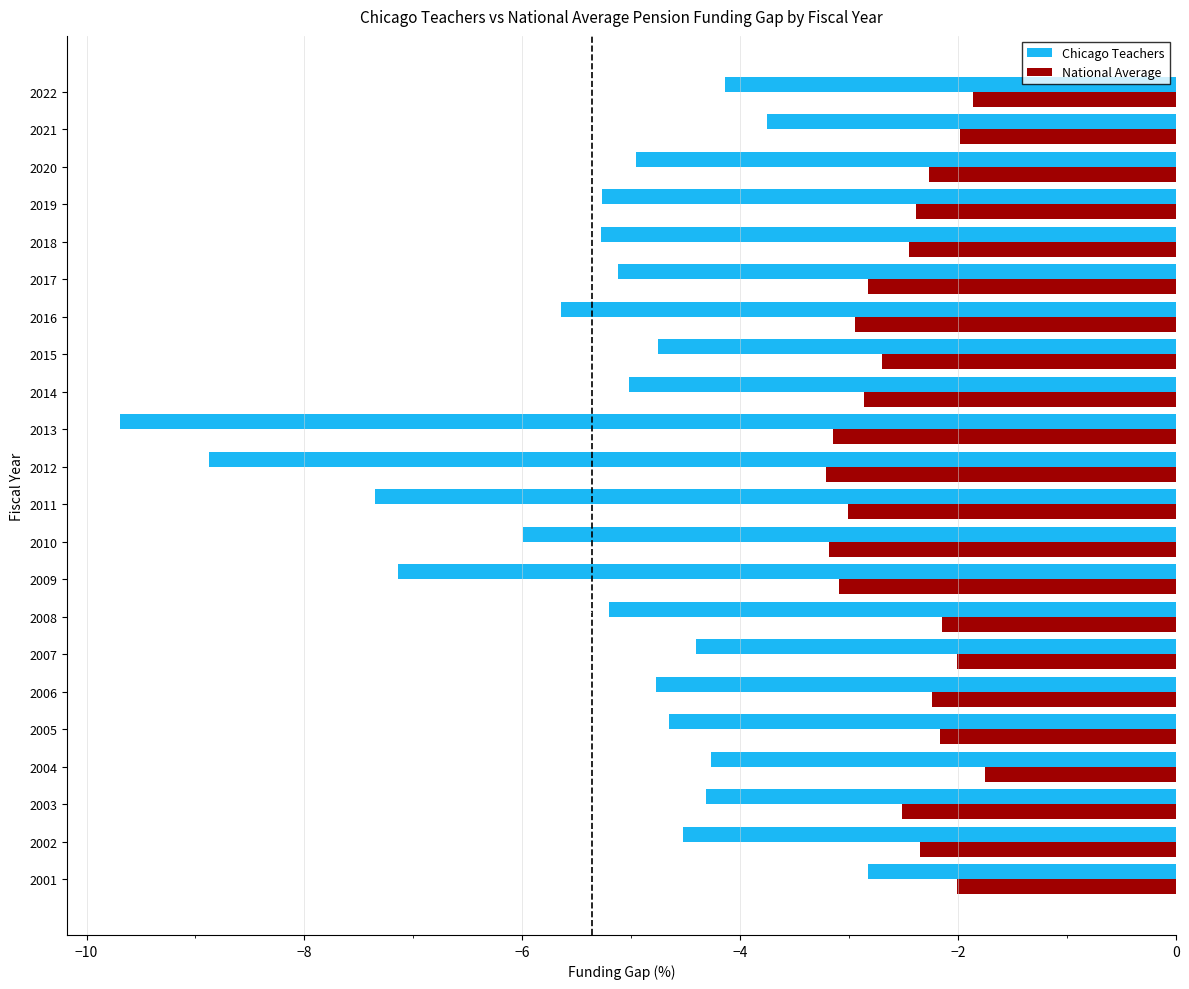

What is the average value of the Chicago Teachers series?

-5.4